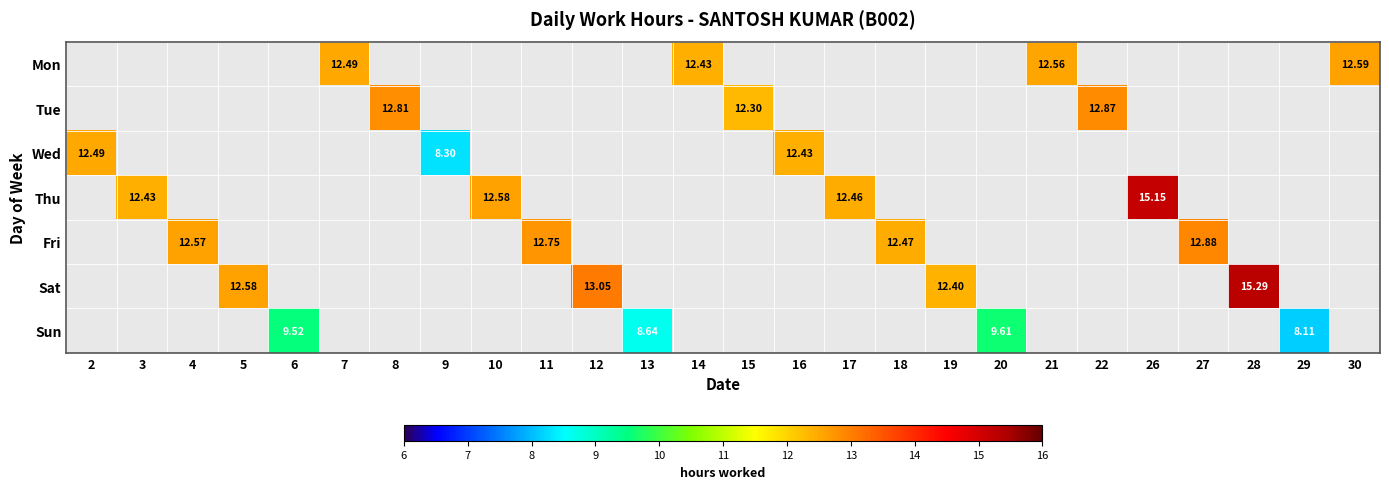

How many categories are shown in the chart?

26